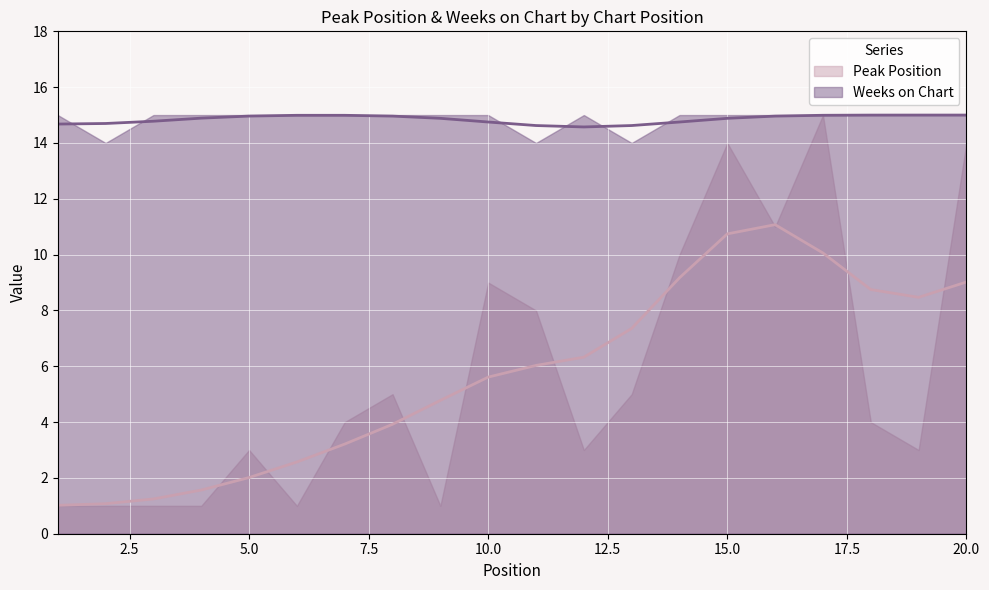

Reading right to left, transcribe all the data shown in this chart.

Peak Position: 20=14	19=3	18=4	17=15	16=11	15=14	14=10	13=5	12=3	11=8	10=9	9=1	8=5	7=4	6=1	5=3	4=1	3=1	2=1	1=1
Weeks on Chart: 20=15	19=15	18=15	17=15	16=15	15=15	14=15	13=14	12=15	11=14	10=15	9=15	8=15	7=15	6=15	5=15	4=15	3=15	2=14	1=15